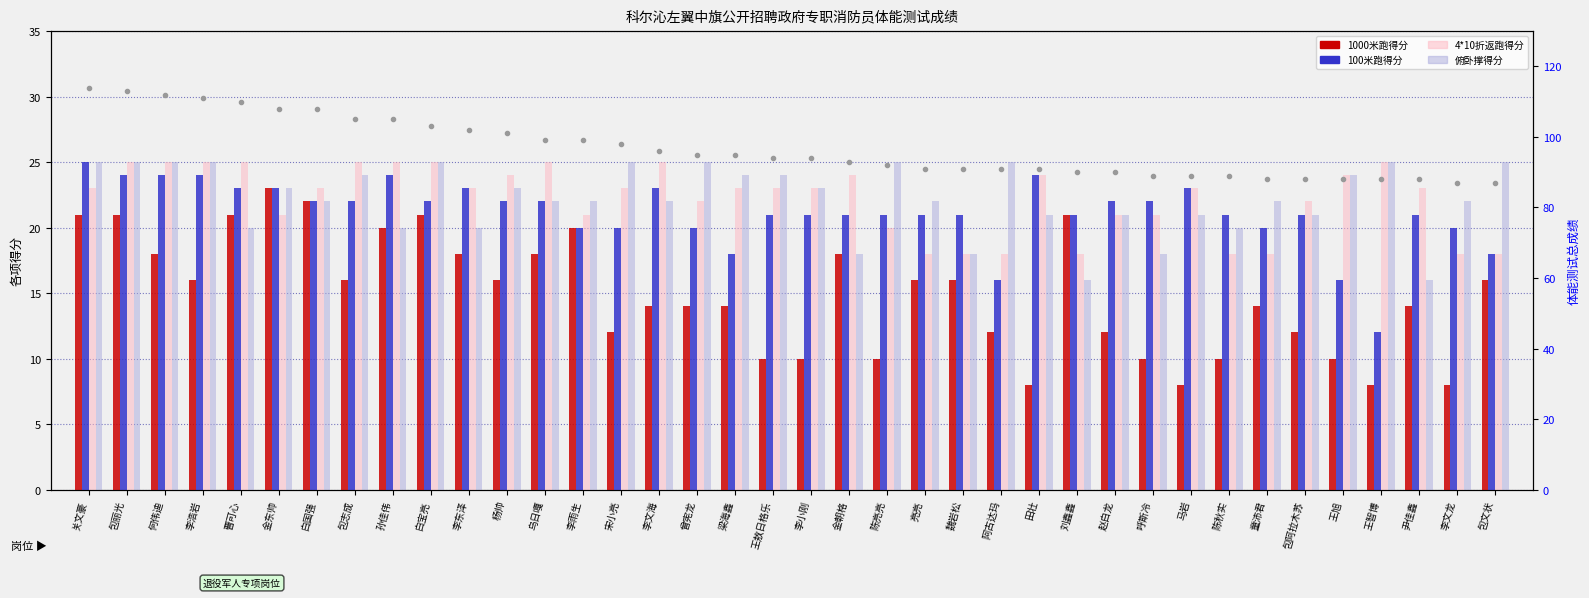

Is it true that 100米跑得分 equals 31 at 李文龙?

False